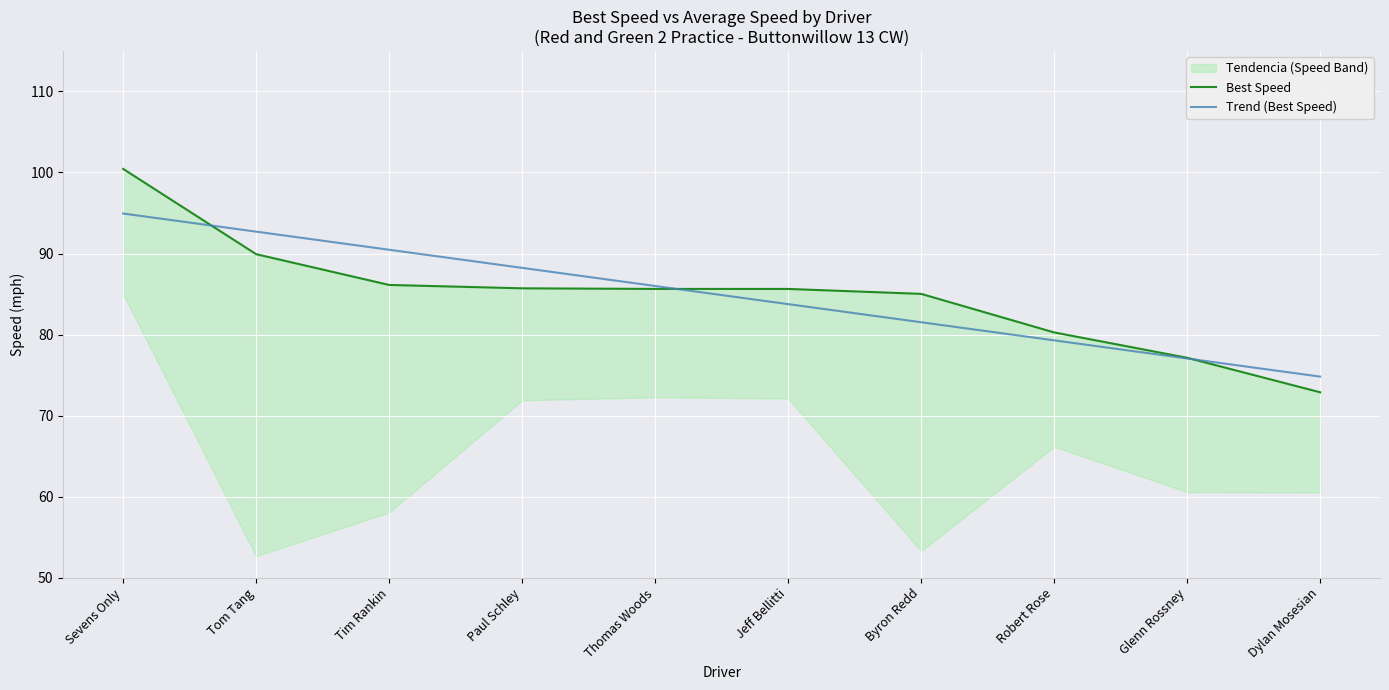

At which category is the sum across all series the highest?

Sevens Only